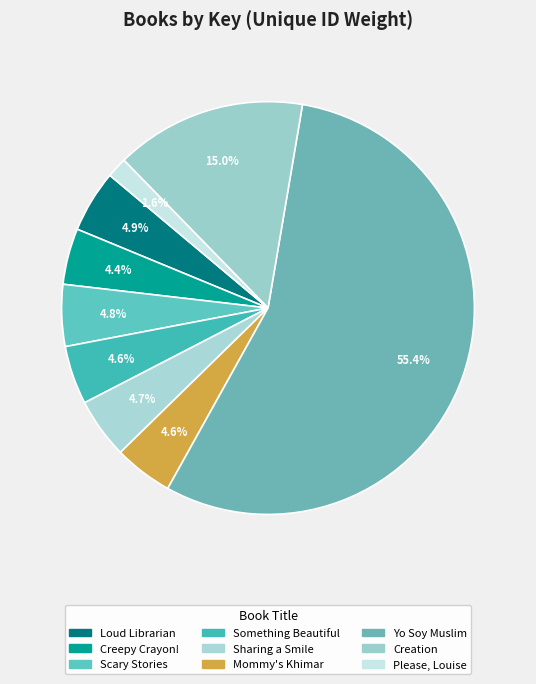

Rank the categories by value from lowest to highest.

Please, Louise, Creepy Crayon!, Something Beautiful, Mommy's Khimar, Sharing a Smile, Scary Stories, Loud Librarian, Creation, Yo Soy Muslim